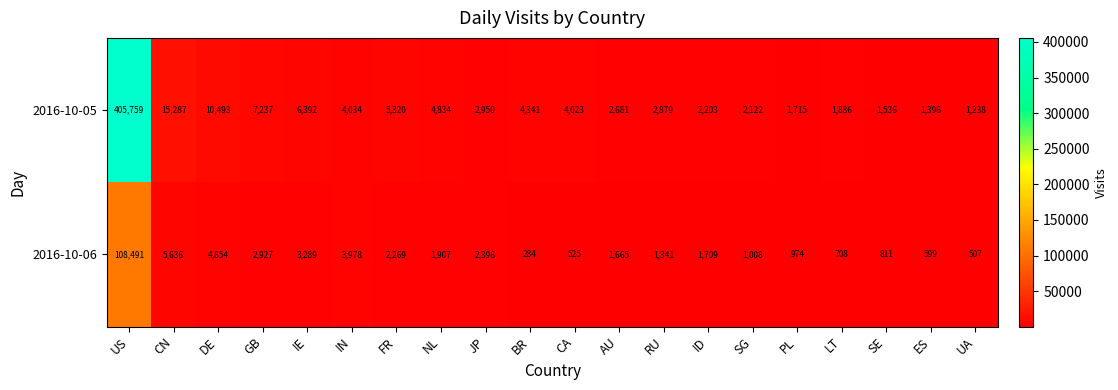

At how many categories does at least one series exceed 95251?

1